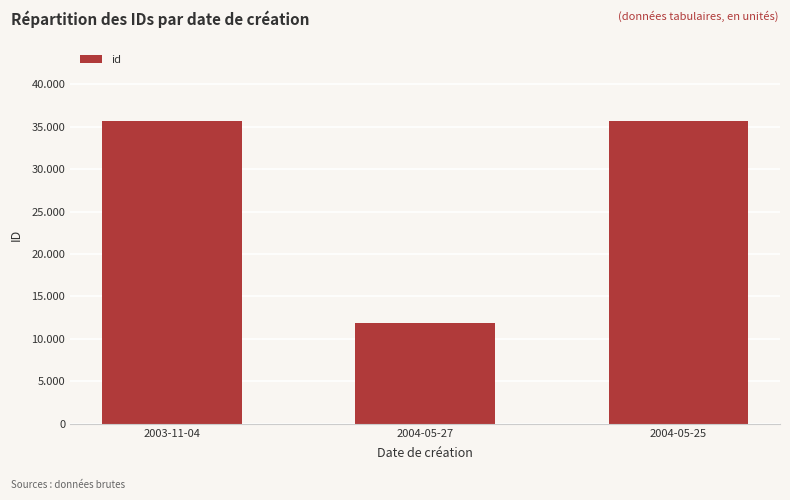

Does the chart contain any negative values?

No